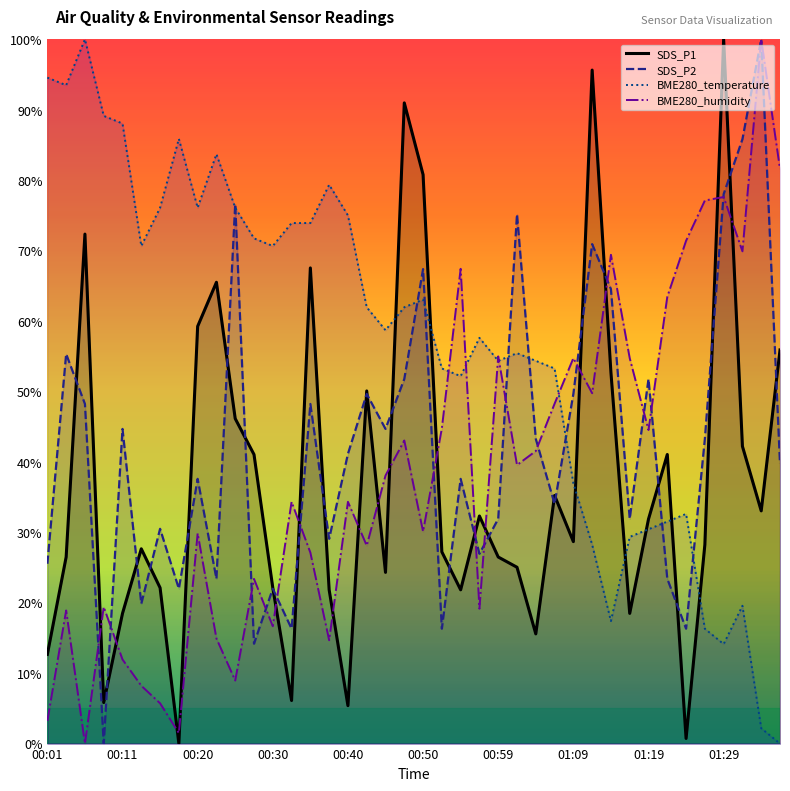

At which category is the sum across all series the highest?

01:29